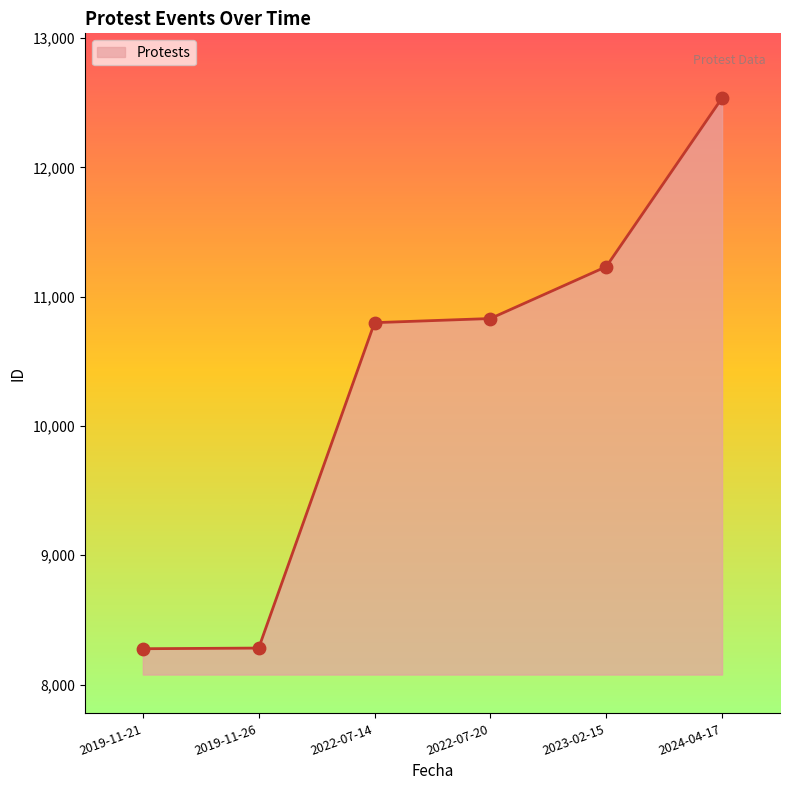

Between 2022-07-20 and 2019-11-26, which is larger?

2022-07-20